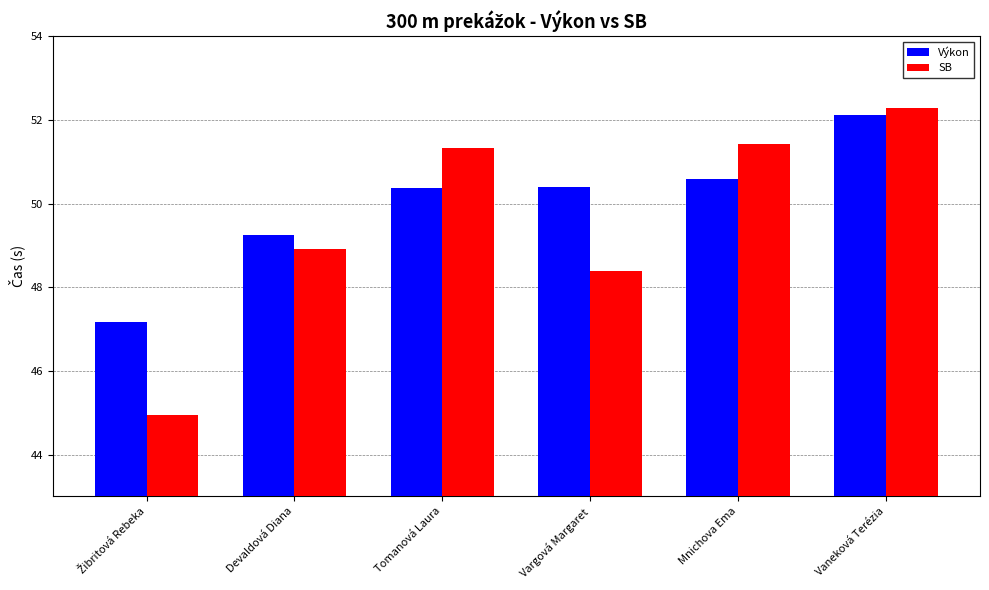

What are all the series names shown in the legend?

Výkon, SB